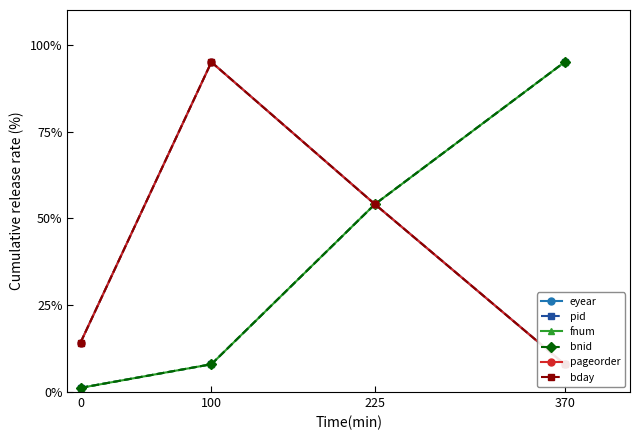

What is the minimum value for fnum?

1.2